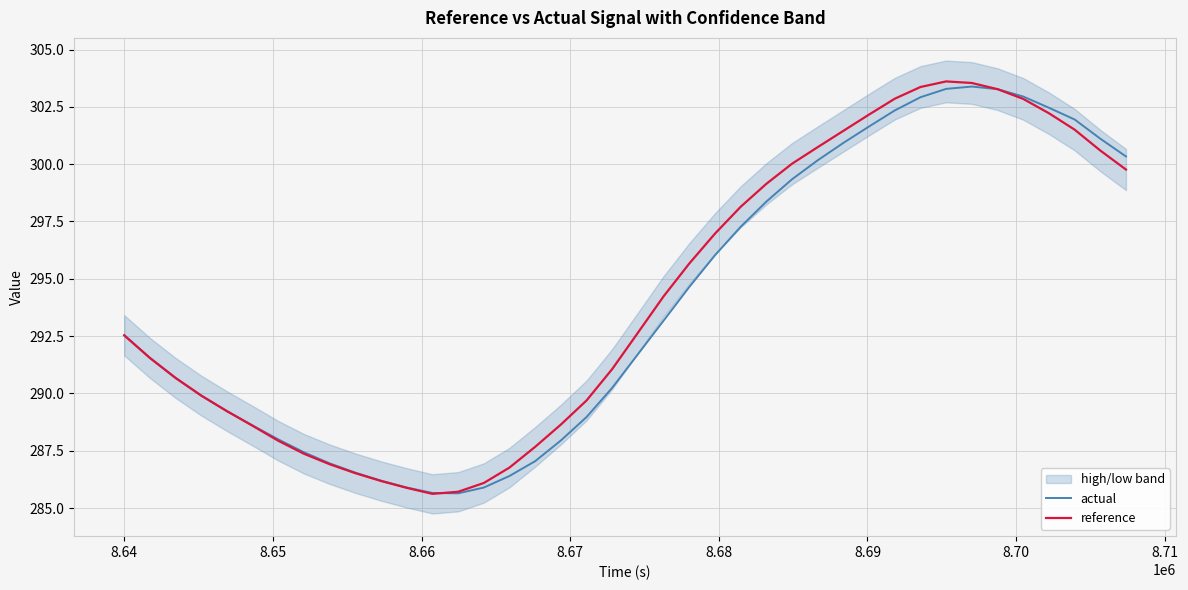

True or false: actual has more than 2 interior local peaks.

False